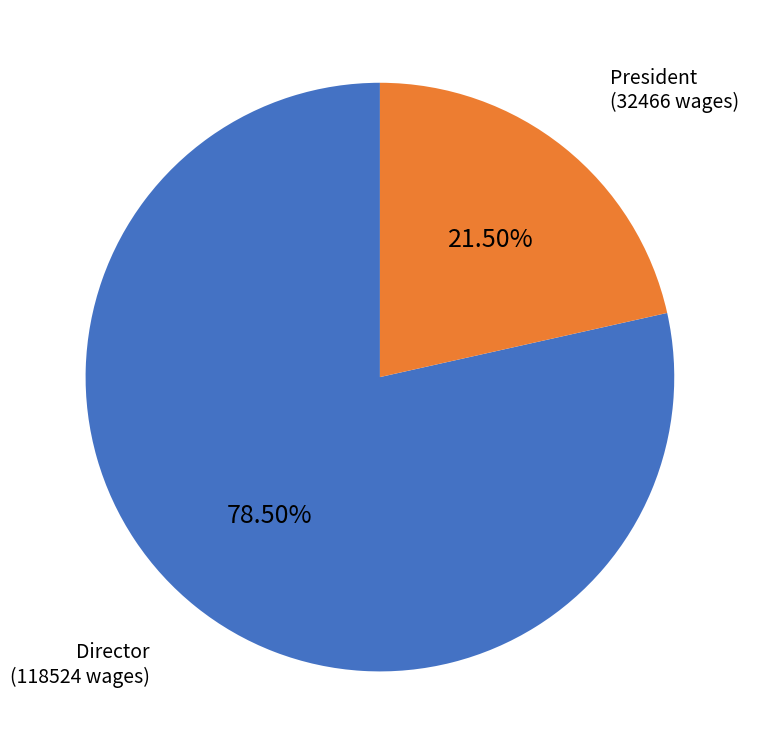

How many segments does this pie chart have?

2